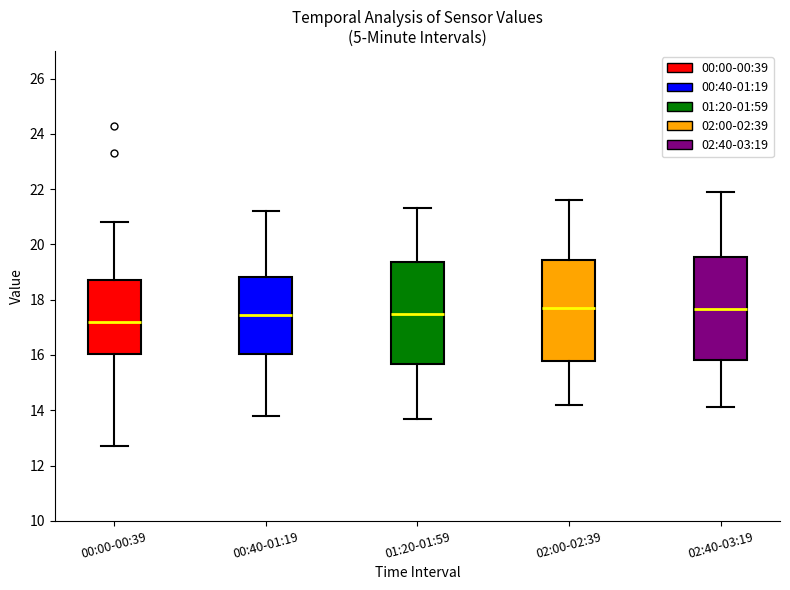

Reading left to right, read every box against the y-axis: the position of its median line, the range the box covers, and the ends of its whiskers. The values are not printed on the chart, so give them approximately, as read against the axis.

00:00-00:39: median 17.2, box 16.0 to 18.8, whiskers 12.8 to 20.8
00:40-01:19: median 17.4, box 16.0 to 18.8, whiskers 13.8 to 21.2
01:20-01:59: median 17.6, box 15.6 to 19.4, whiskers 13.8 to 21.4
02:00-02:39: median 17.8, box 15.8 to 19.4, whiskers 14.2 to 21.6
02:40-03:19: median 17.6, box 15.8 to 19.6, whiskers 14.2 to 22.0